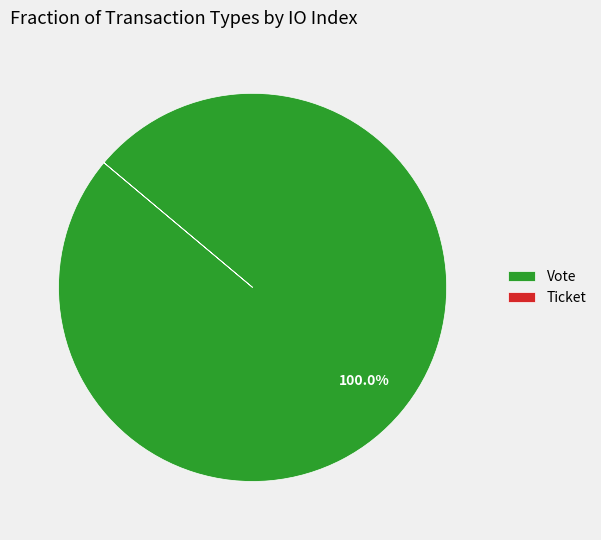

What is the majority slice?

Vote